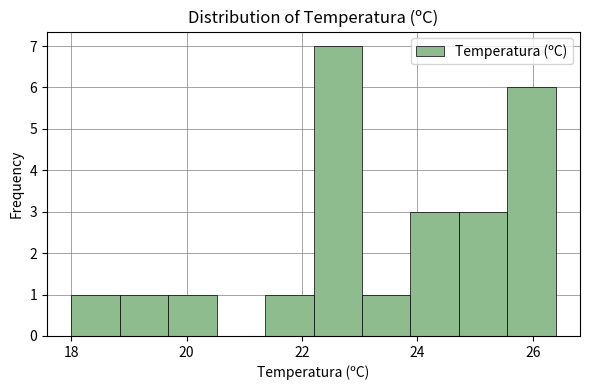

Reading left to right, list every bar in this chart as the range it spans on the x-axis followed by its height. Neither the bar edges nor the heights are printed on the chart, so give them approximately, as read against the axes.

18.00 to 18.84: 1
18.84 to 19.68: 1
19.68 to 20.52: 1
20.52 to 21.36: 0
21.36 to 22.20: 1
22.20 to 23.04: 7
23.04 to 23.88: 1
23.88 to 24.72: 3
24.72 to 25.56: 3
25.56 to 26.40: 6